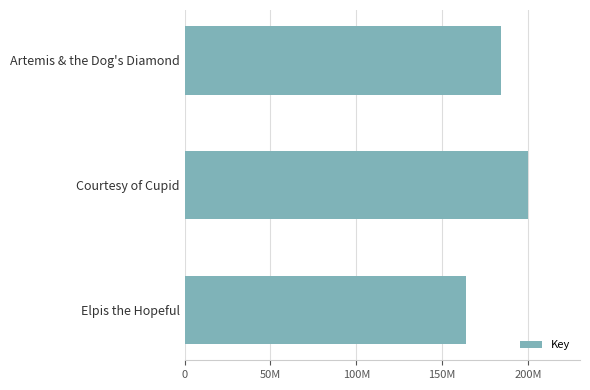

Are the bars horizontal?

Yes